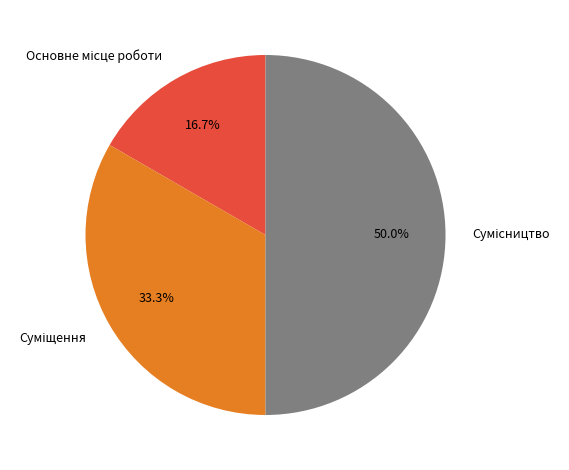

What percentage is the Сумісництво slice, to the nearest percent?

50%